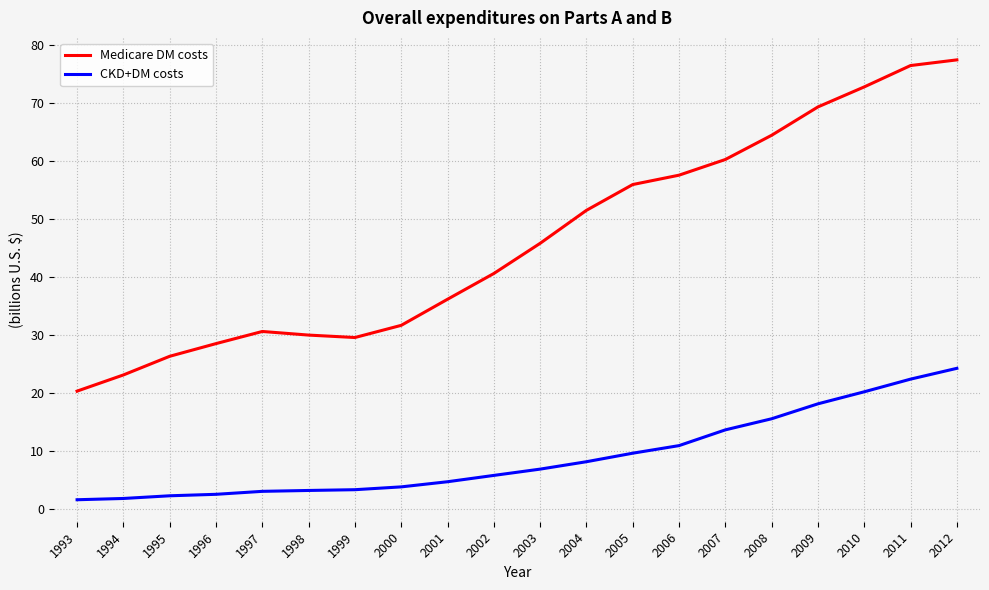

What is the spread (max minus min) of values at 2010?

52.5